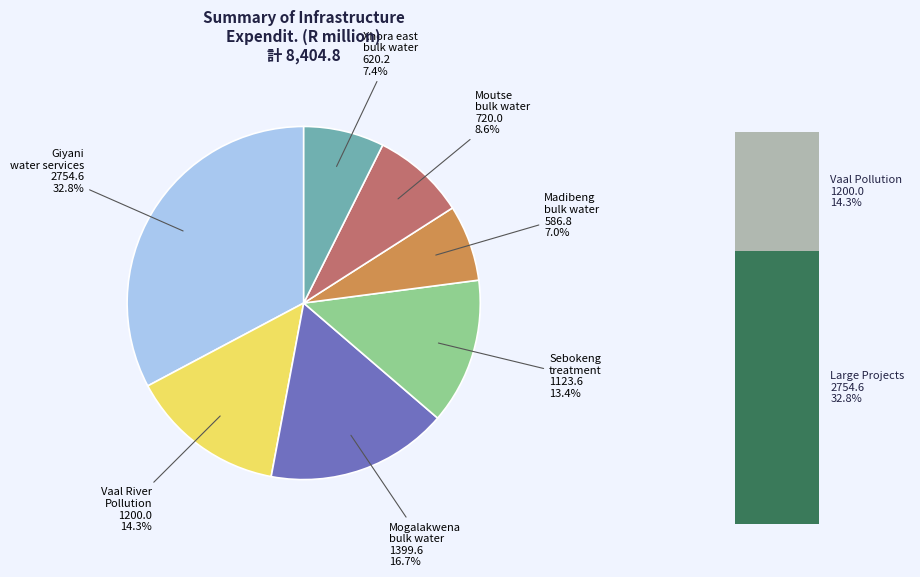

What percentage is the Sebokeng waste treatment works slice, to the nearest percent?

13%